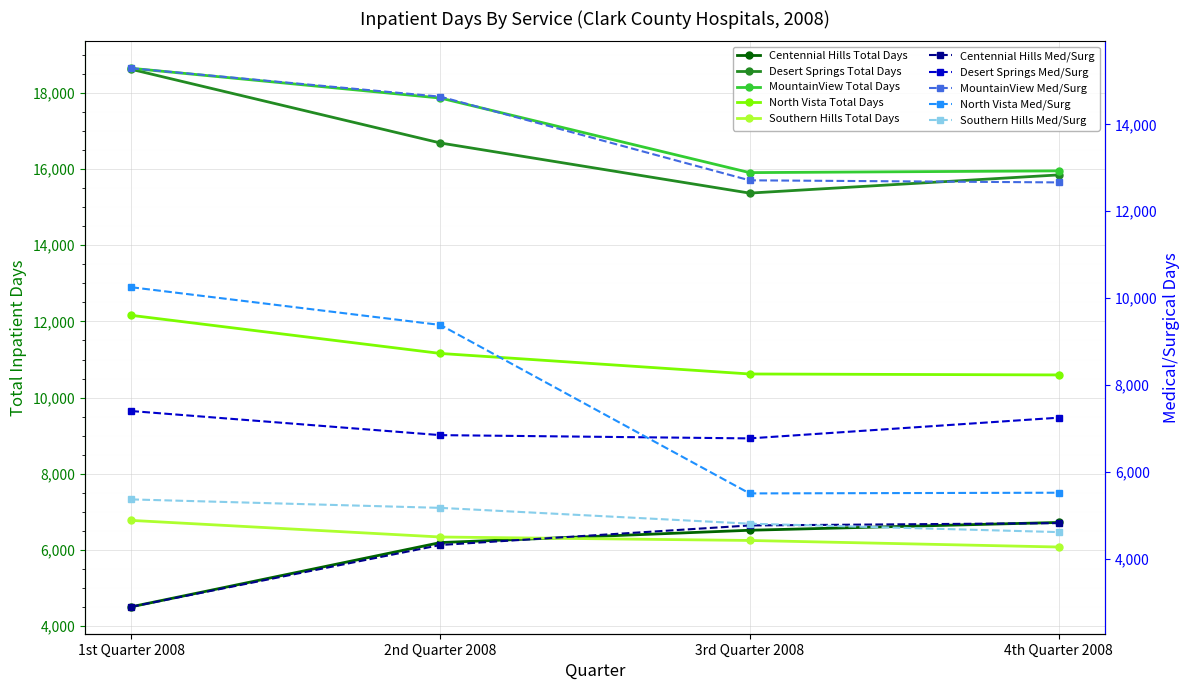

At which label does Total Days (All) first exceed 4764?

4th Quarter 2008